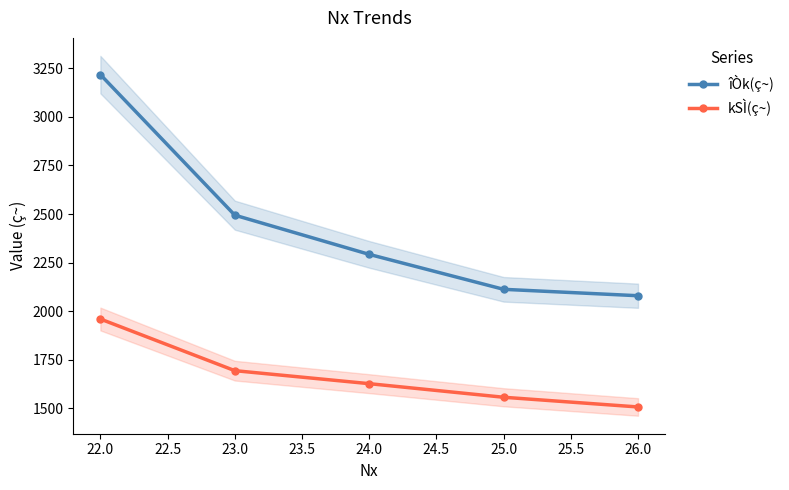

Is it true that kSÌ(ç~) equals 644 at 22.0?

False